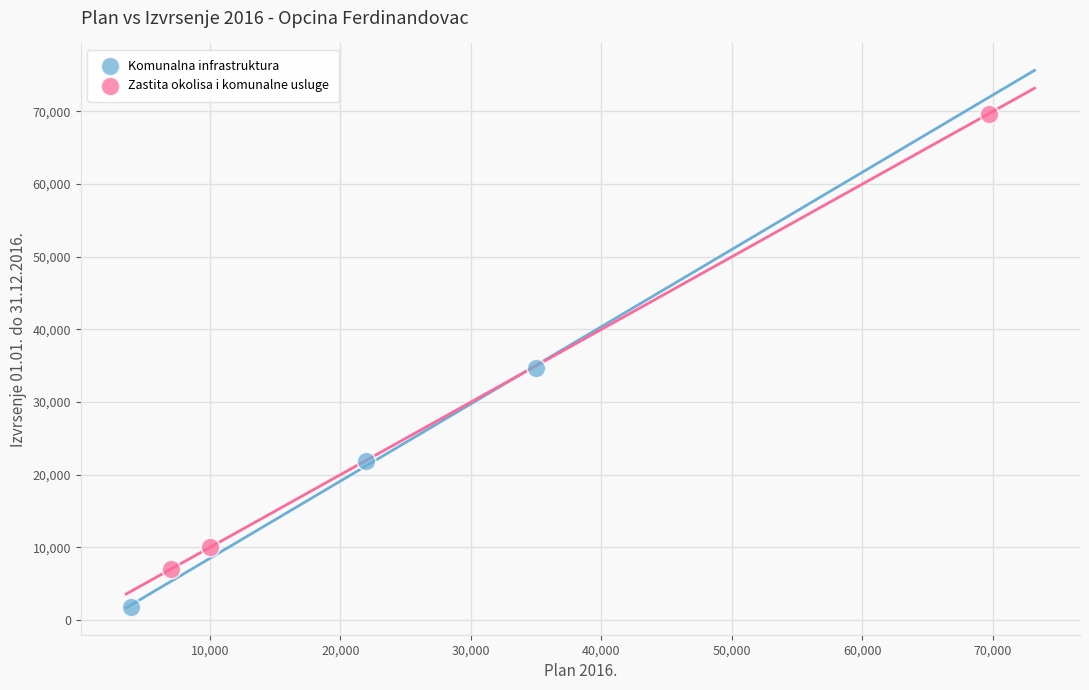

Which series contains the lowest Y value?

Komunalna infrastruktura